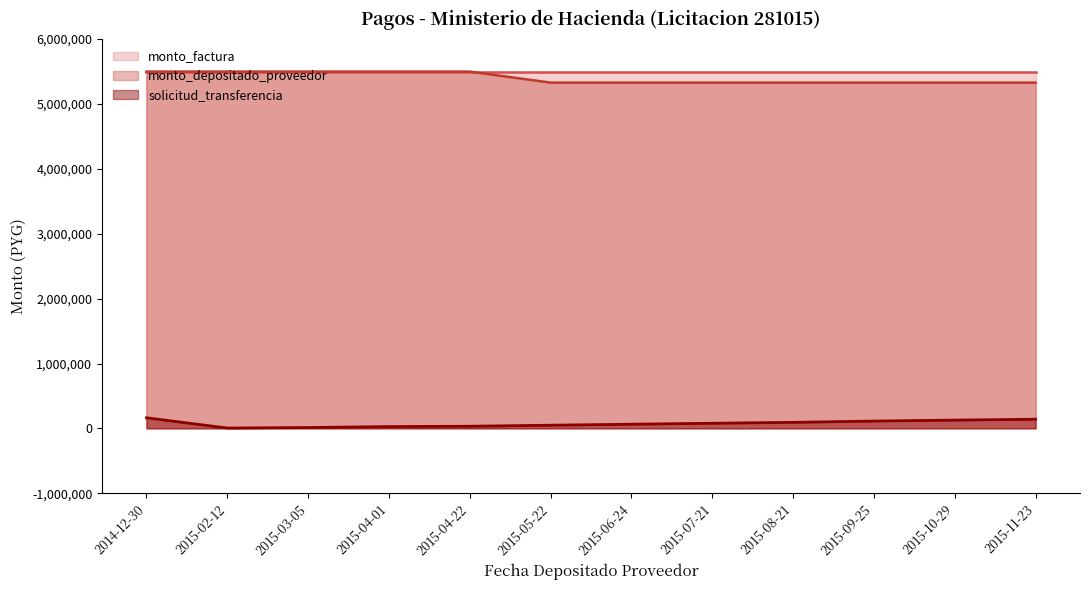

Read the solicitud_transferencia value at 2015-10-29, to the nearest 50.

128350